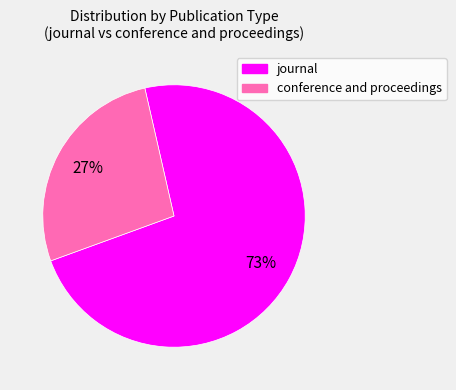

Which category has the biggest portion of the pie?

journal